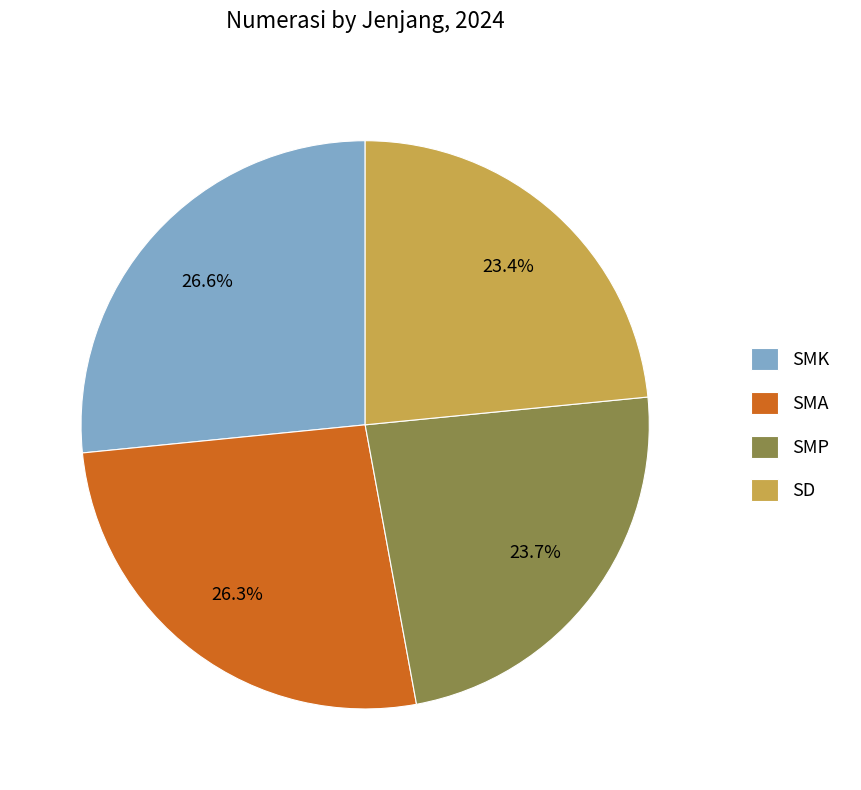

To the nearest percent, what portion does SD represent?

23%